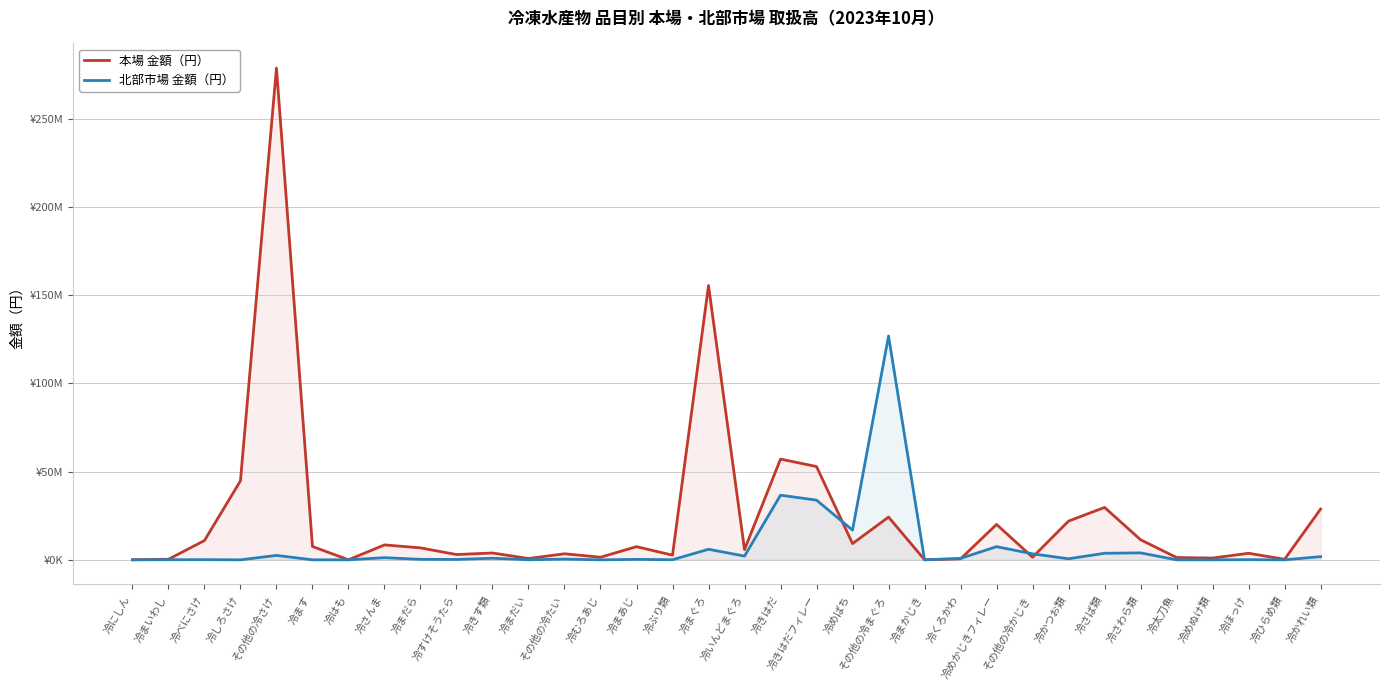

Which has a higher value, 冷にしん or その他の冷たい?

その他の冷たい